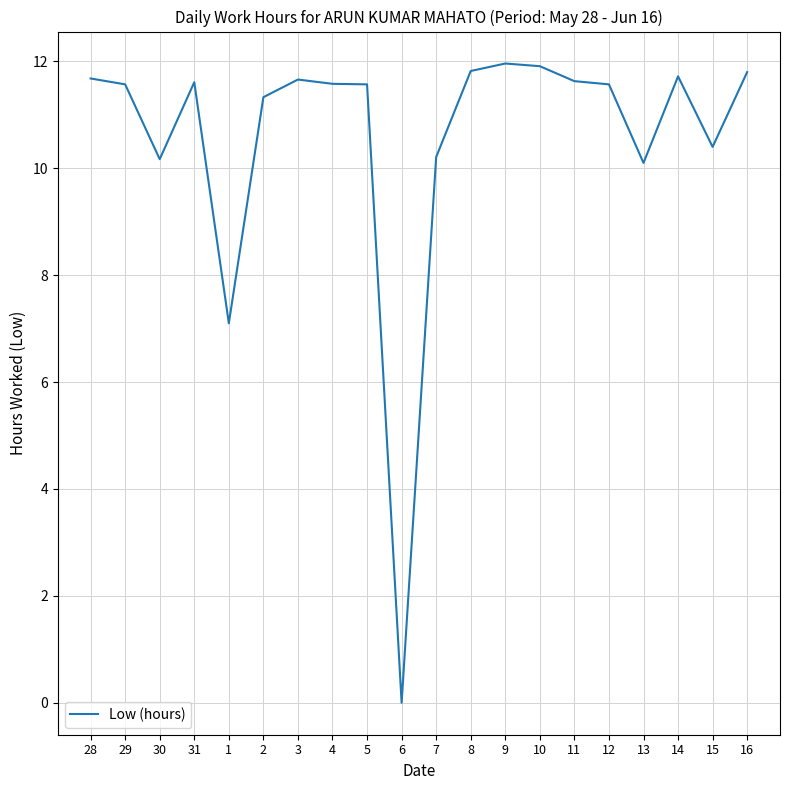

What is the greatest value displayed?

12.0